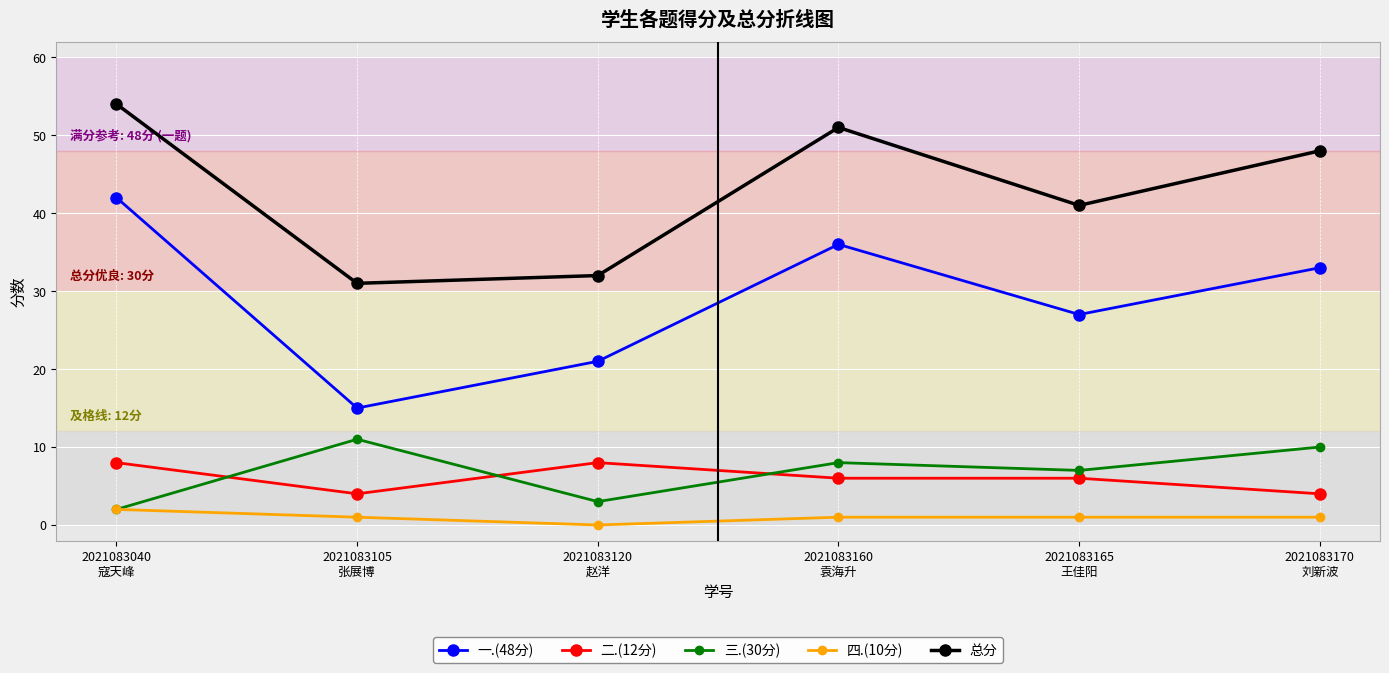

True or false: 三.(30分) has a value of 10 at 2021083170
刘新波.

True